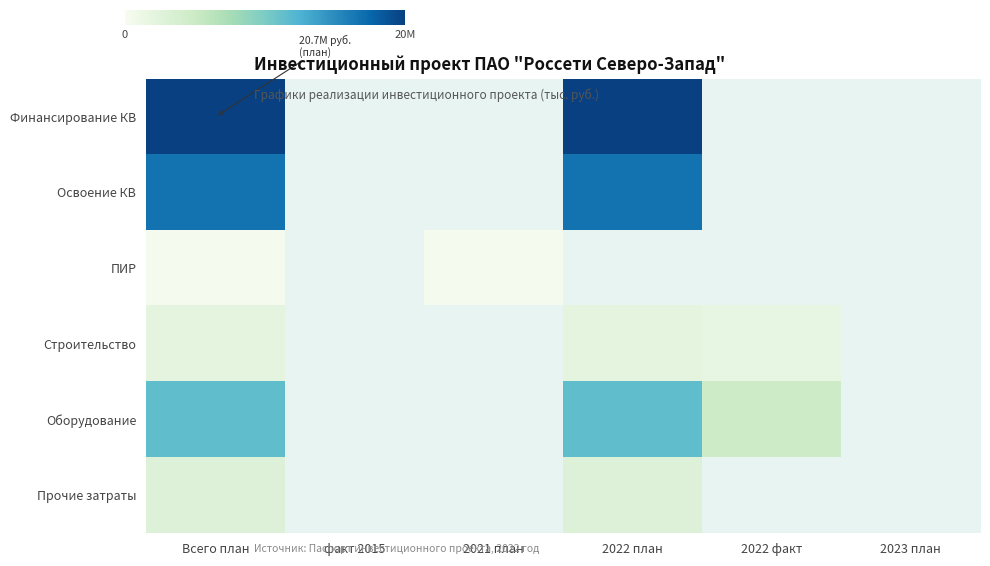

What is the highest value of the ПИР series?

322904.0